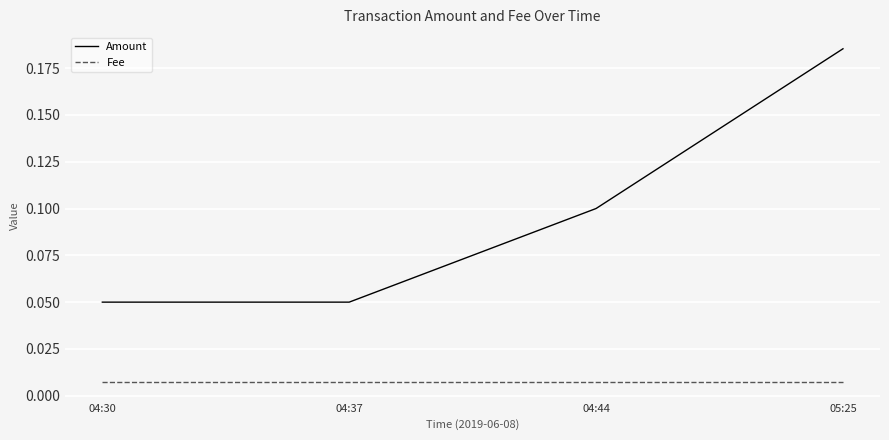

True or false: Amount has a value of 0.3 at 05:25.

False